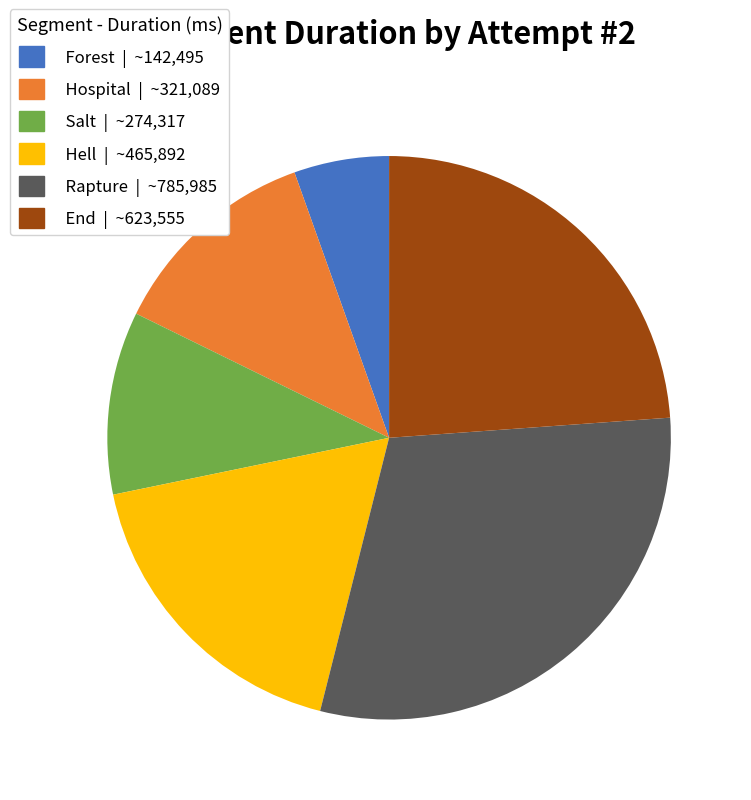

Is the sum of Forest and End greater than half?

No